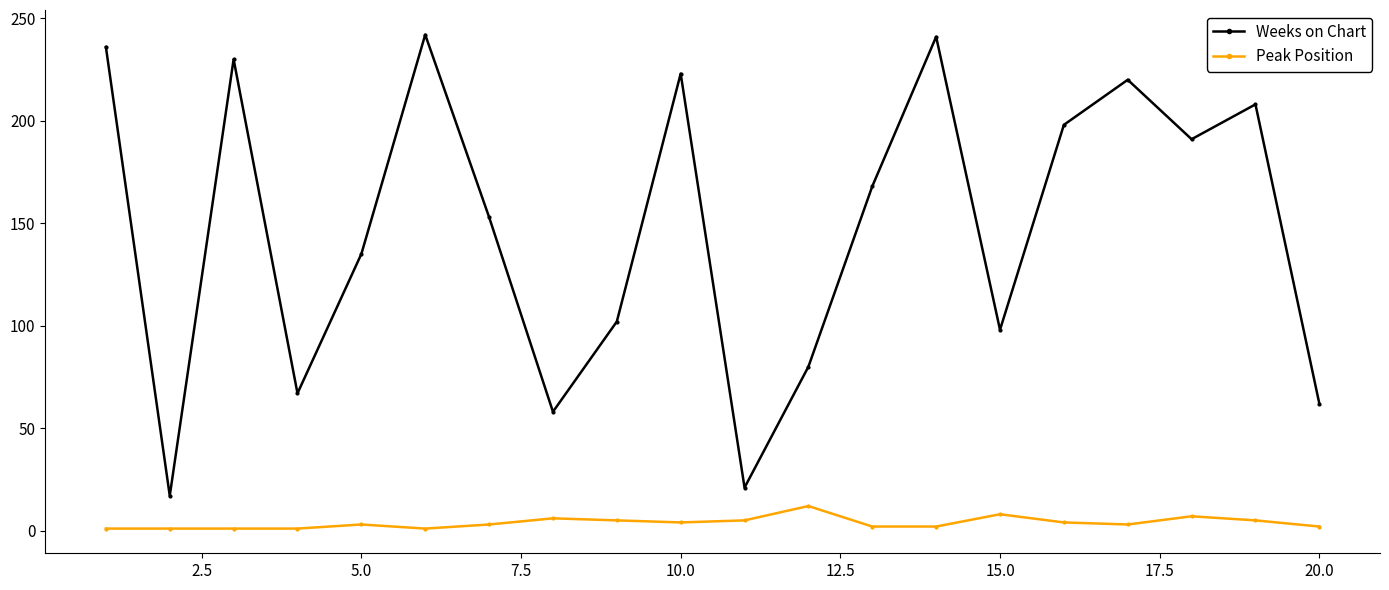

True or false: Peak Position has more than 2 interior local peaks.

True